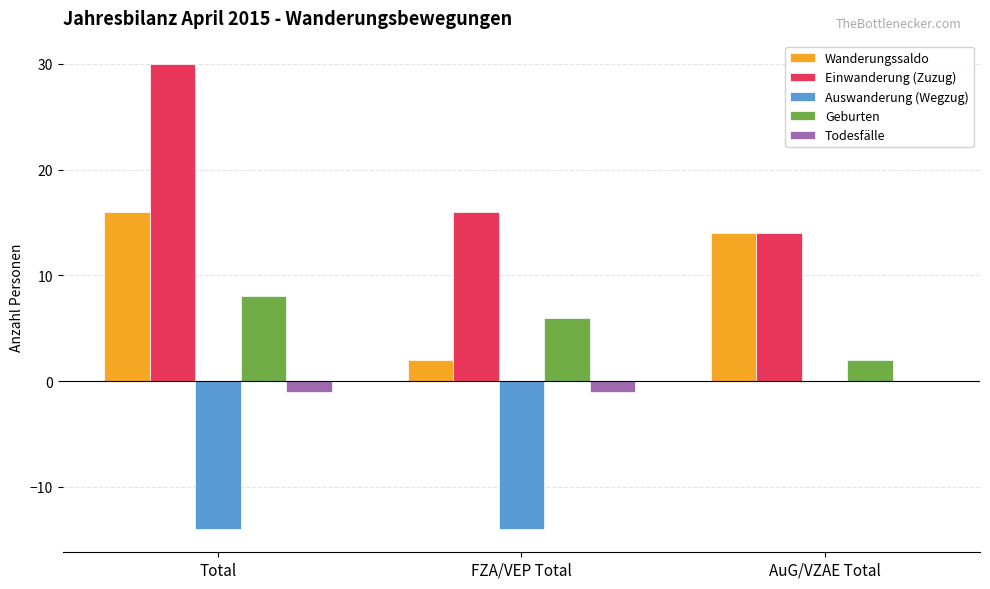

Which category has the highest value across all series?

Total